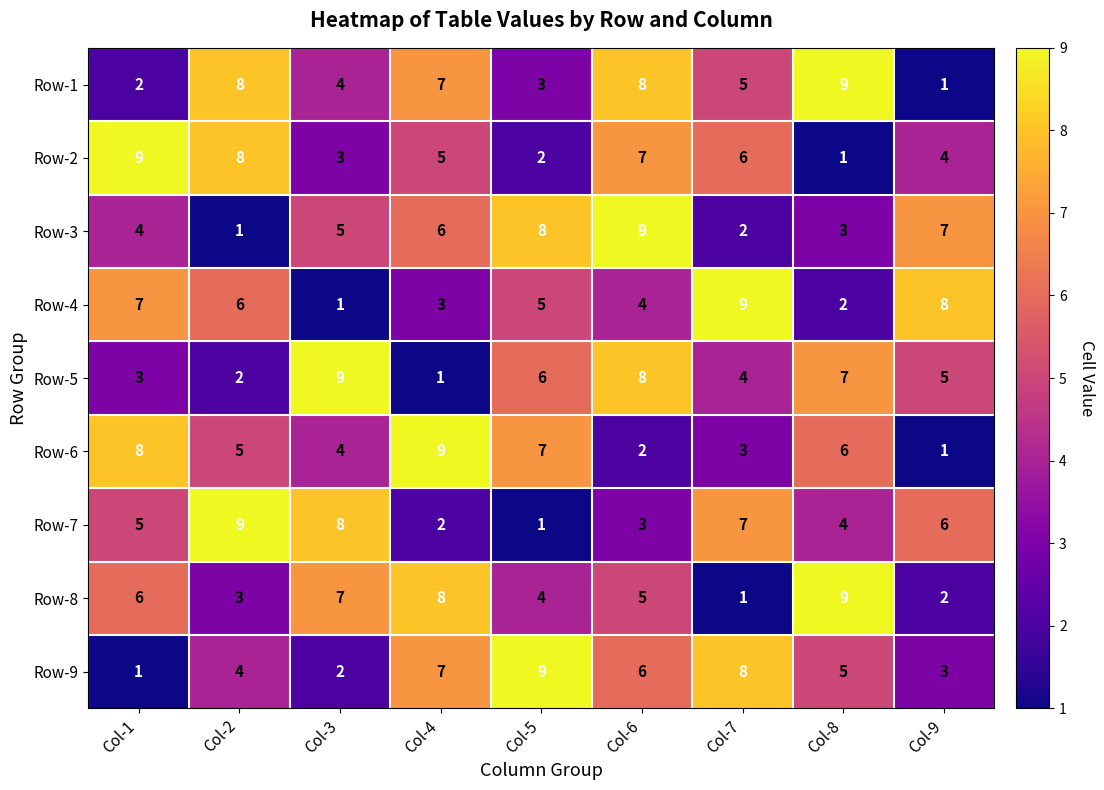

Rank the categories by Row-3 value from lowest to highest.

Col-2, Col-7, Col-8, Col-1, Col-3, Col-4, Col-9, Col-5, Col-6